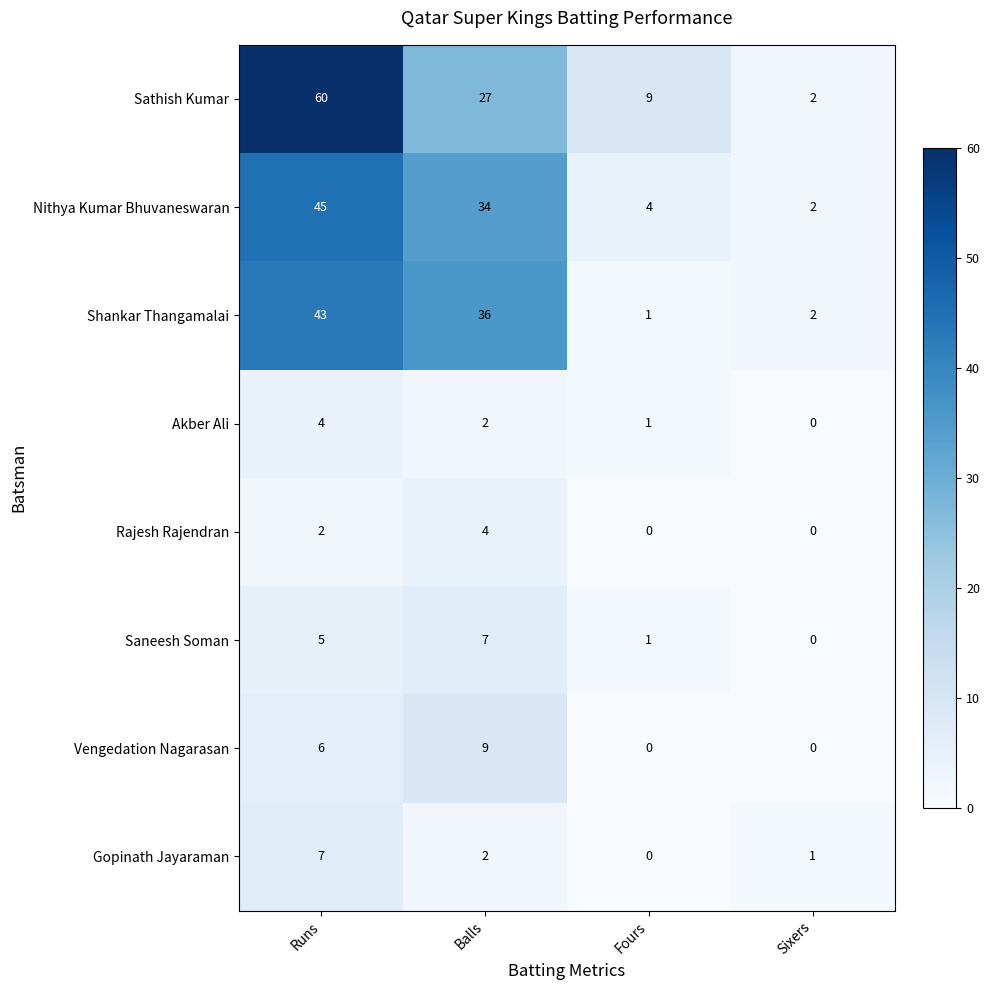

What is the sum of all Shankar Thangamalai values?

82